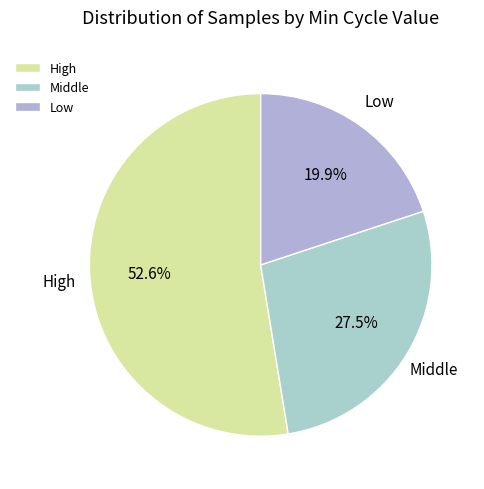

Rank the categories by value from highest to lowest.

High, Middle, Low